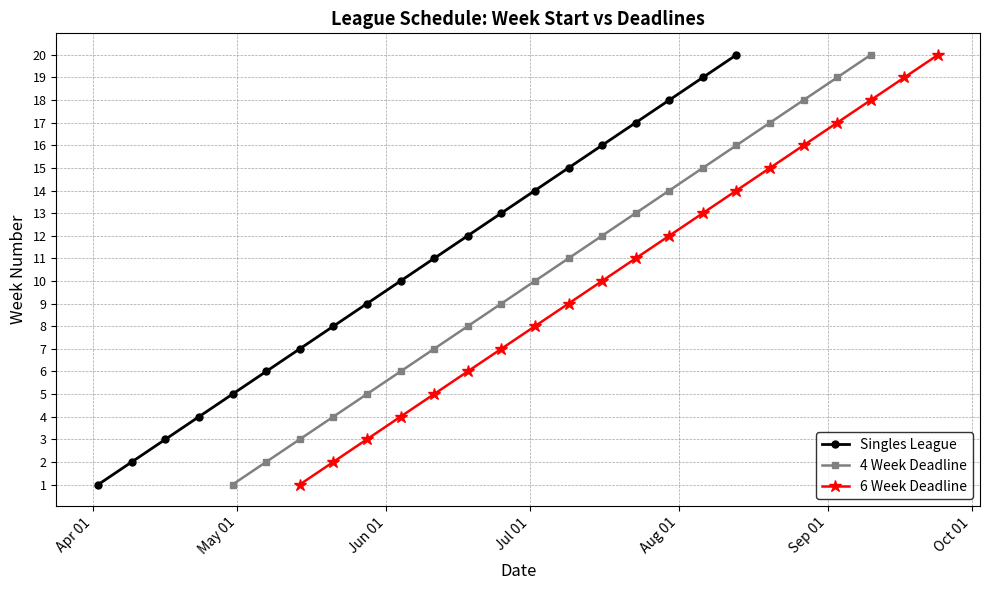

What is the smallest value displayed?

1